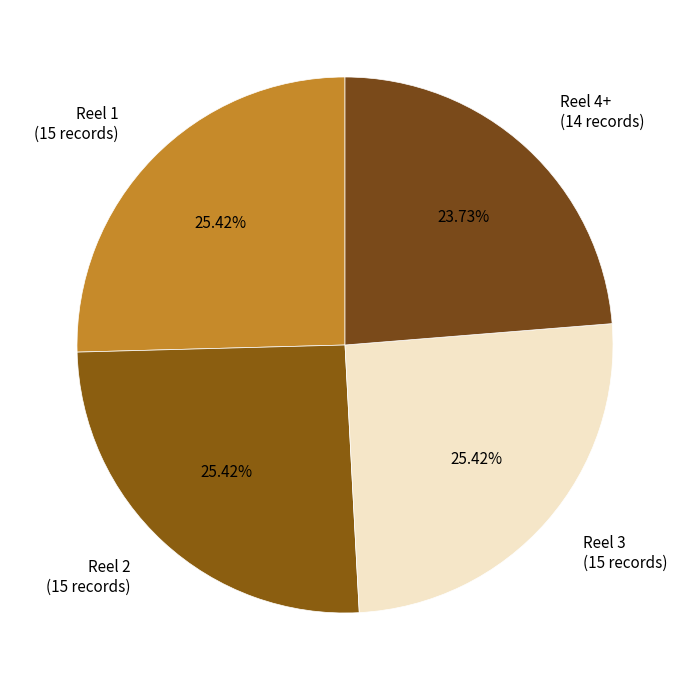

The Reel 4+ slice represents 24% of the pie. True or false?

True